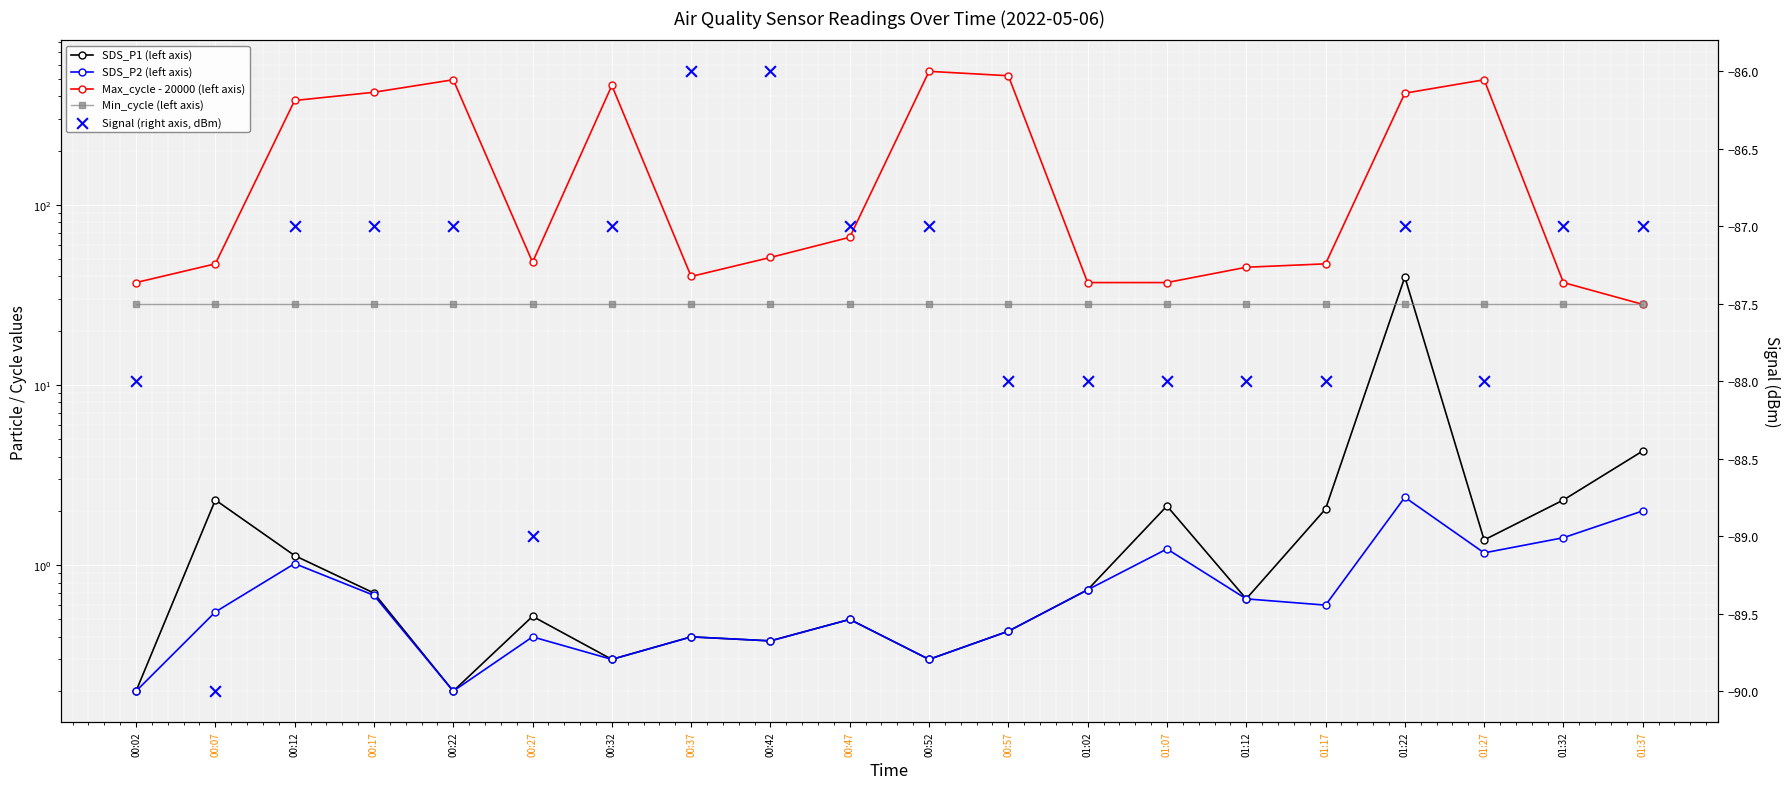

At which category is the sum across all series the highest?

00:52